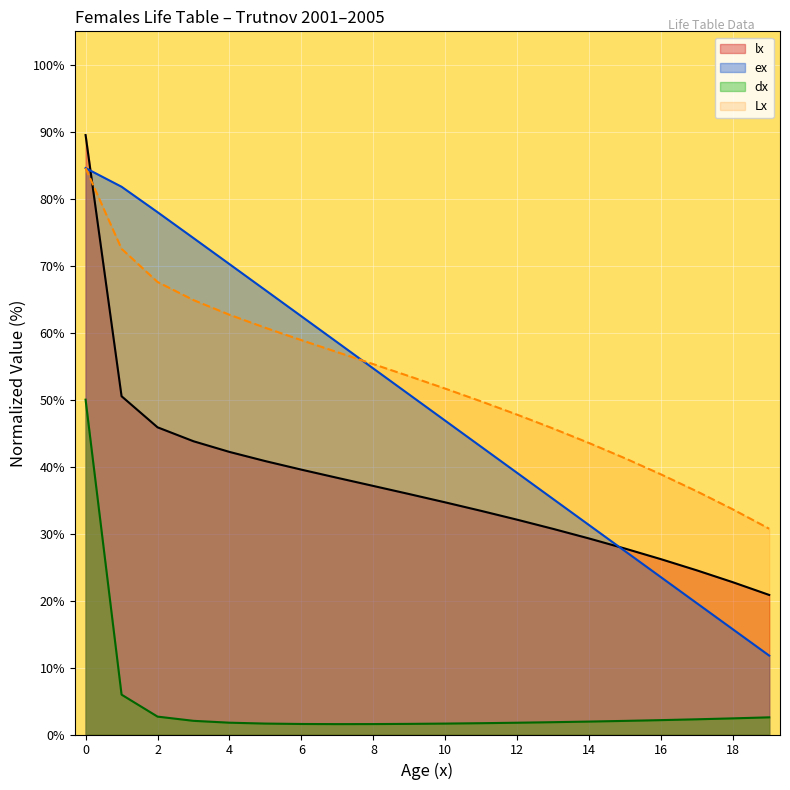

What is the spread (max minus min) of values at 6?

60.9